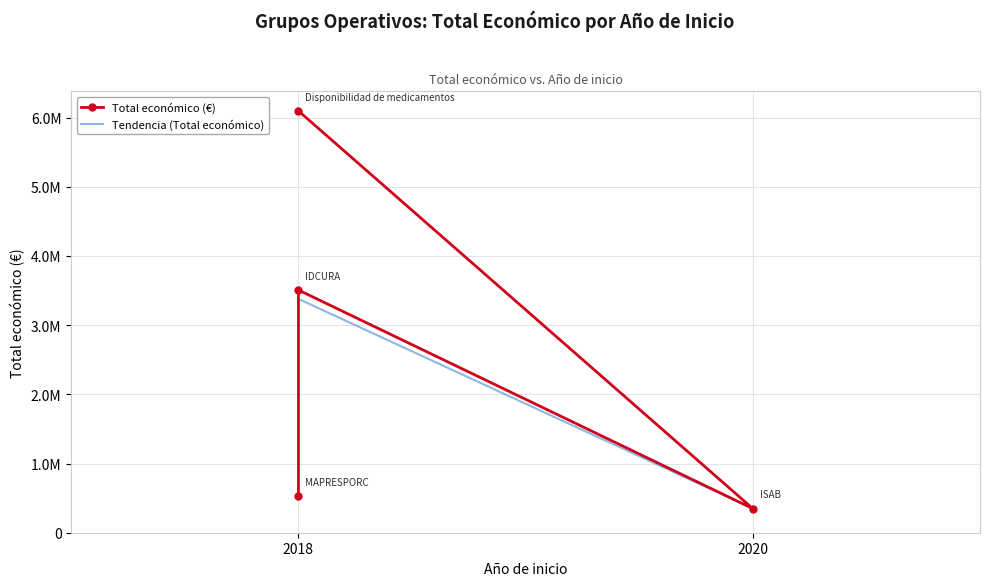

At which category does the data reach its first local peak?

2018